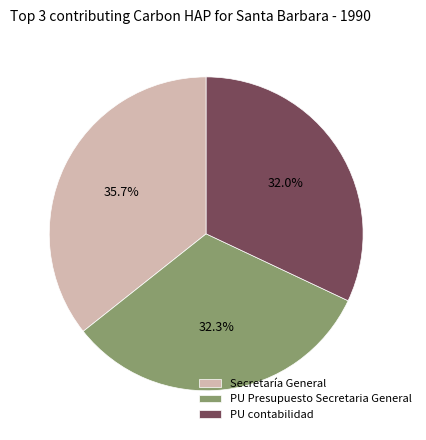

What is the largest slice in the pie chart?

Secretaría General